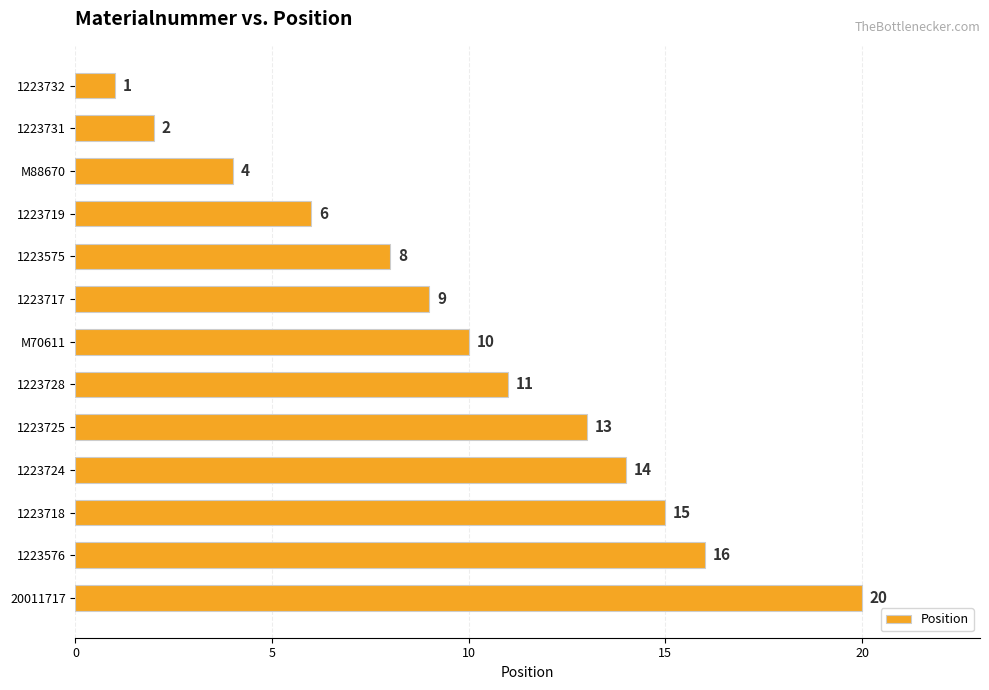

What is the value of the 11th bar from the top?

15